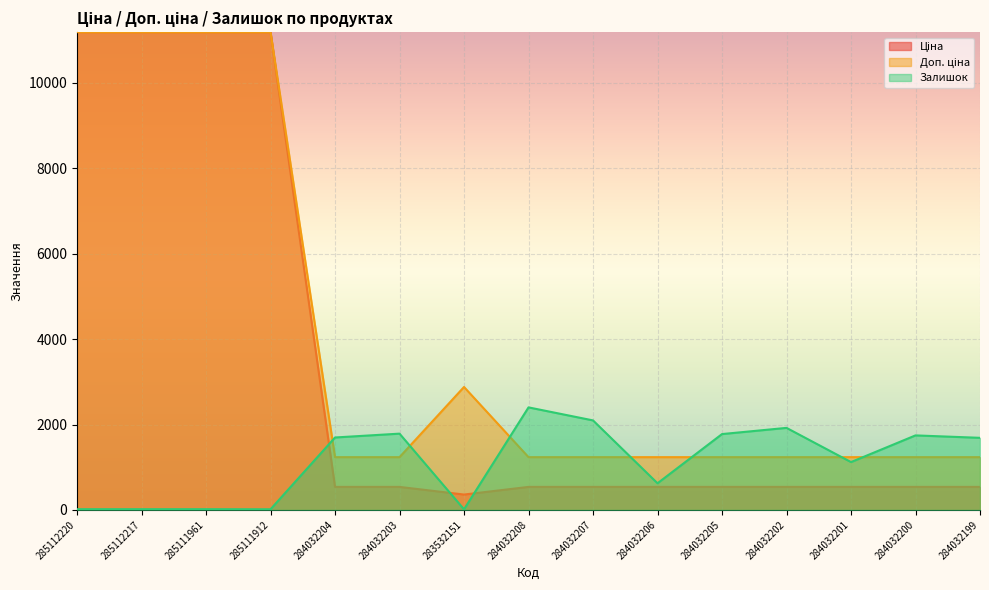

Where is Доп. ціна nearest to the value 6211?

283532151